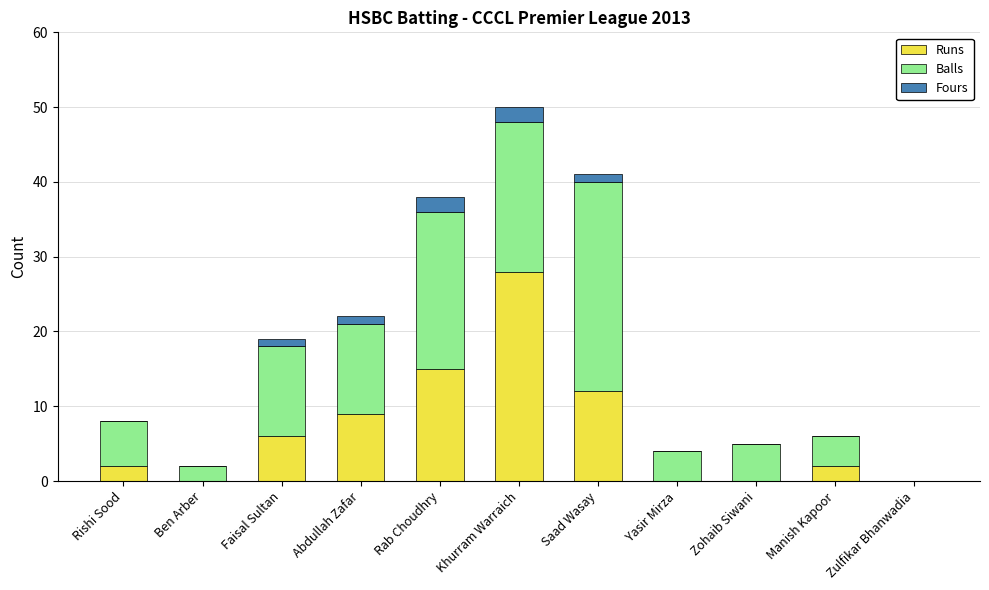

What is the total value across all series at Khurram Warraich?

50